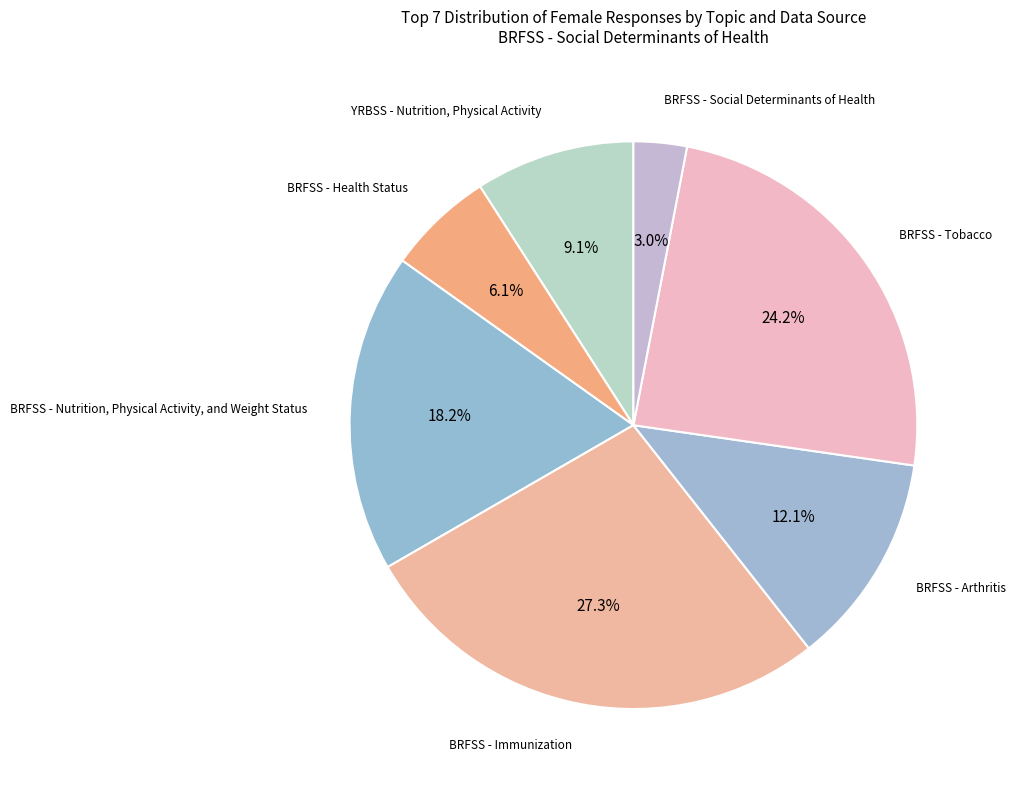

Count the number of slices in the pie.

7